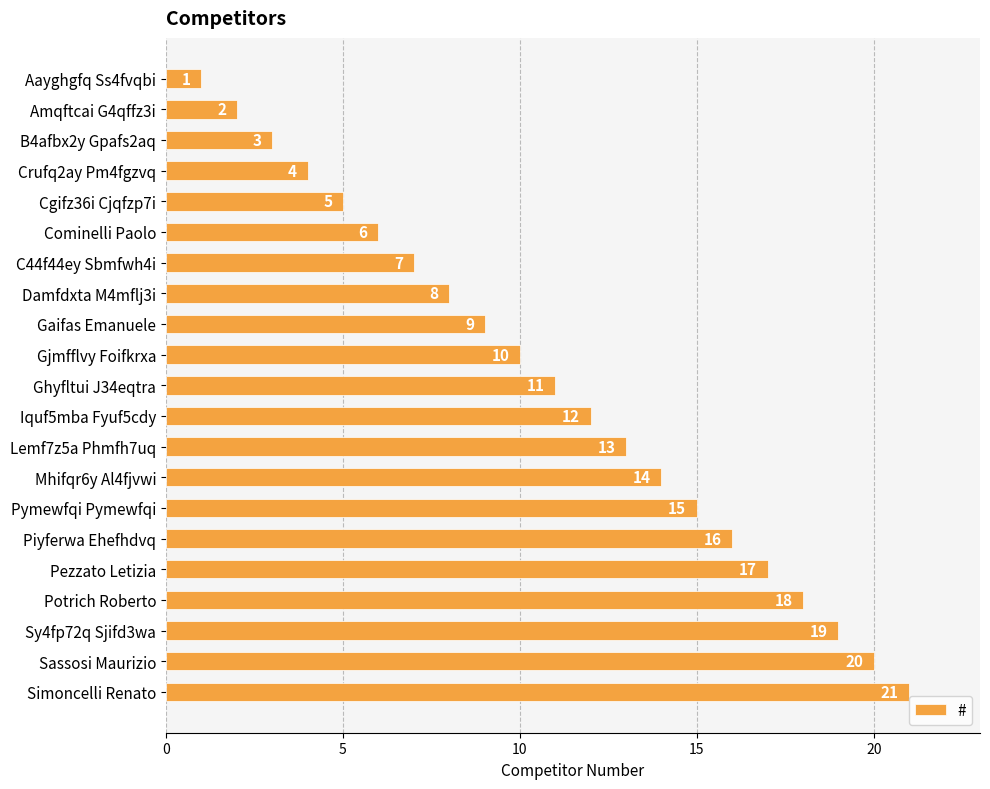

What is the value of the 12th bar from the top?

12